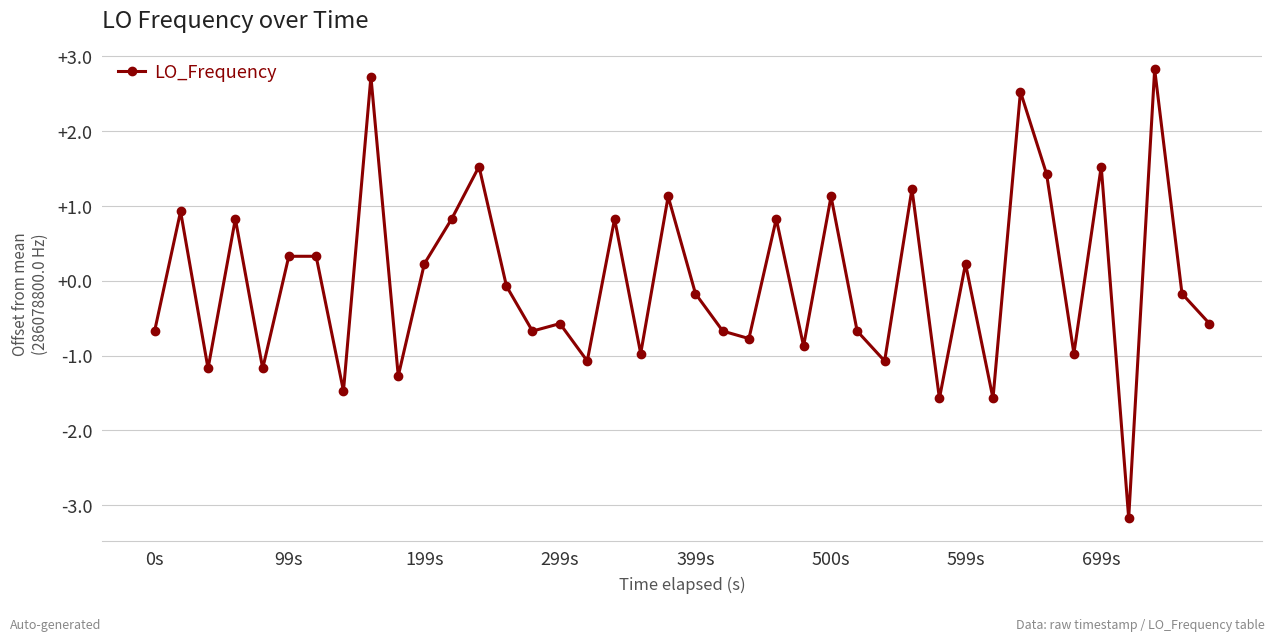

What is the value of the 32nd point from the left?

-1.6